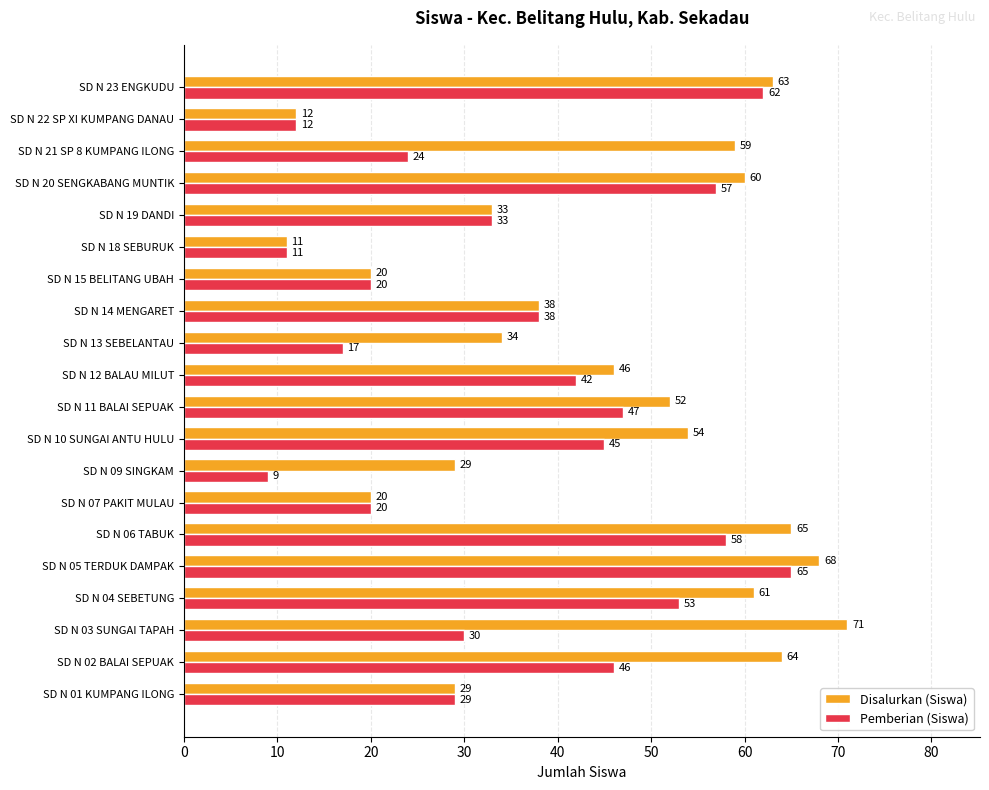

How many data points in Disalurkan (Siswa) are less than 52?

10